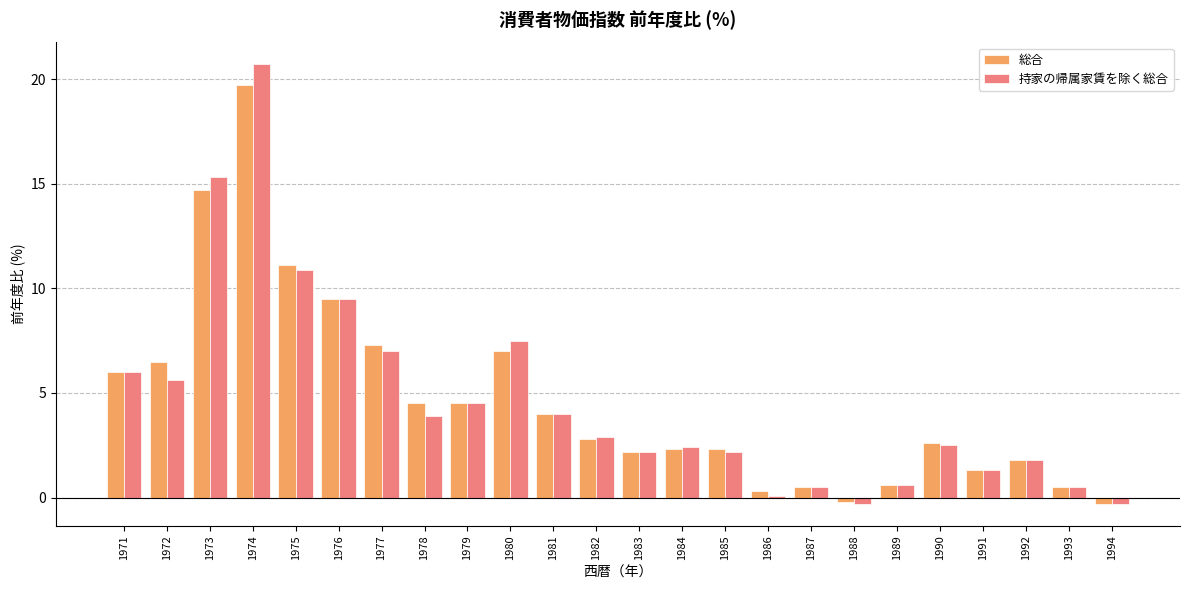

True or false: 総合 has a value of 11.1 at 1975.

True